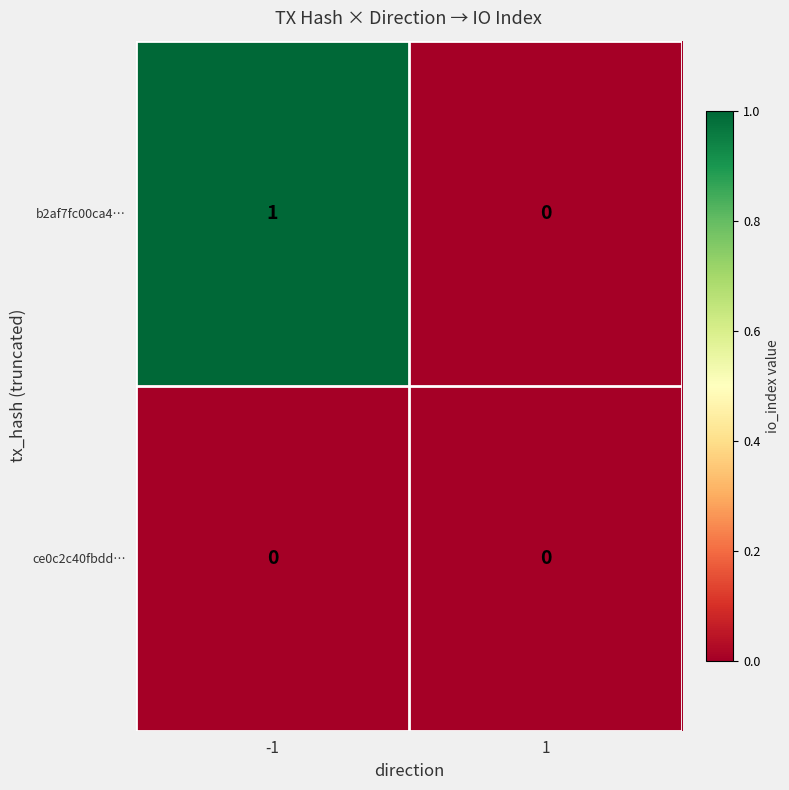

Is the value of b2af7fc00ca4… at -1 greater than the value of ce0c2c40fbdd… at 1?

Yes